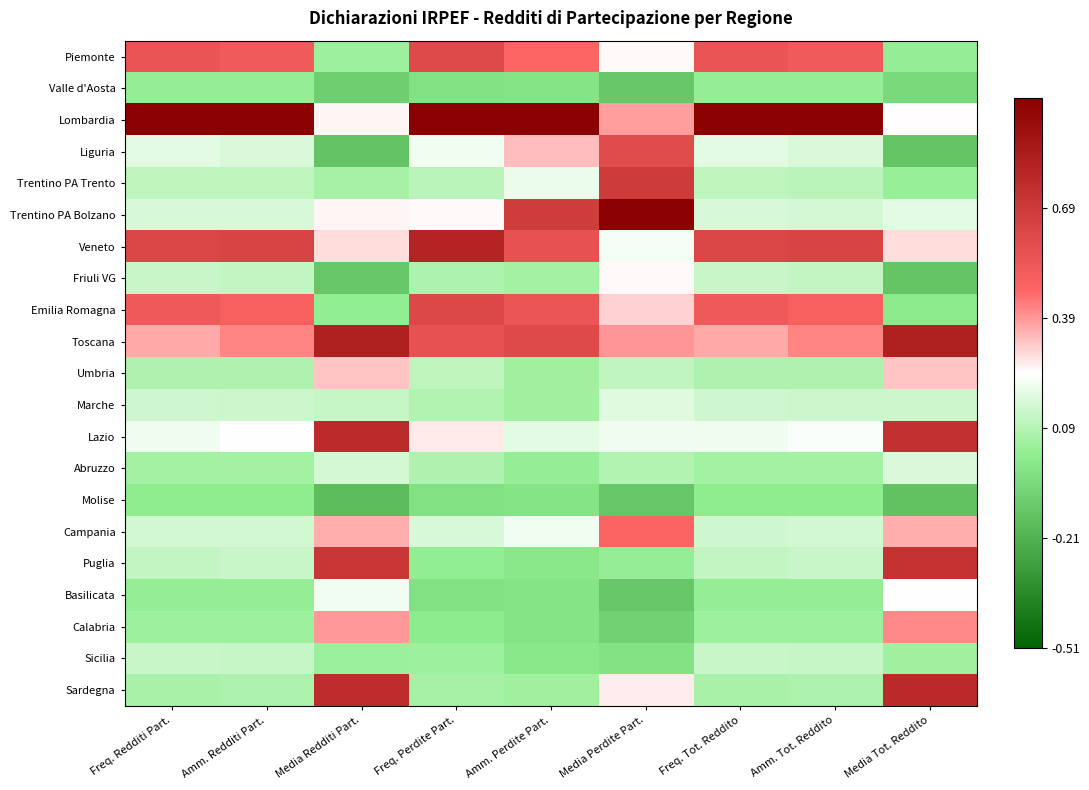

What is the greatest value displayed?

3.6